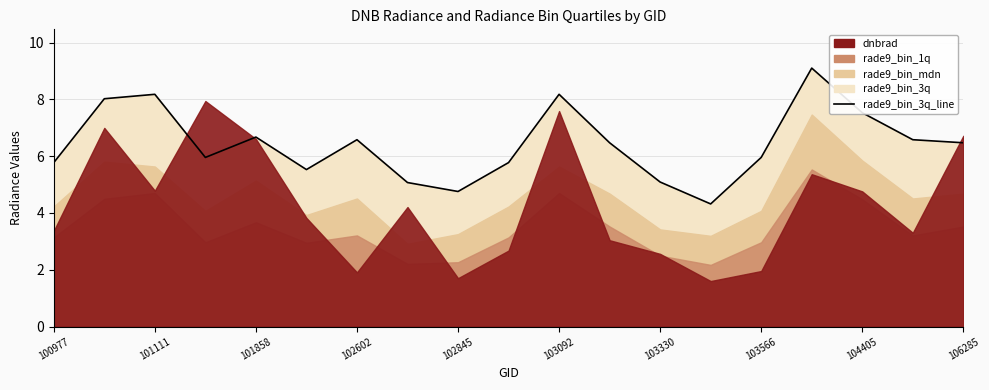

Does the chart display data point markers on the line(s)?

No